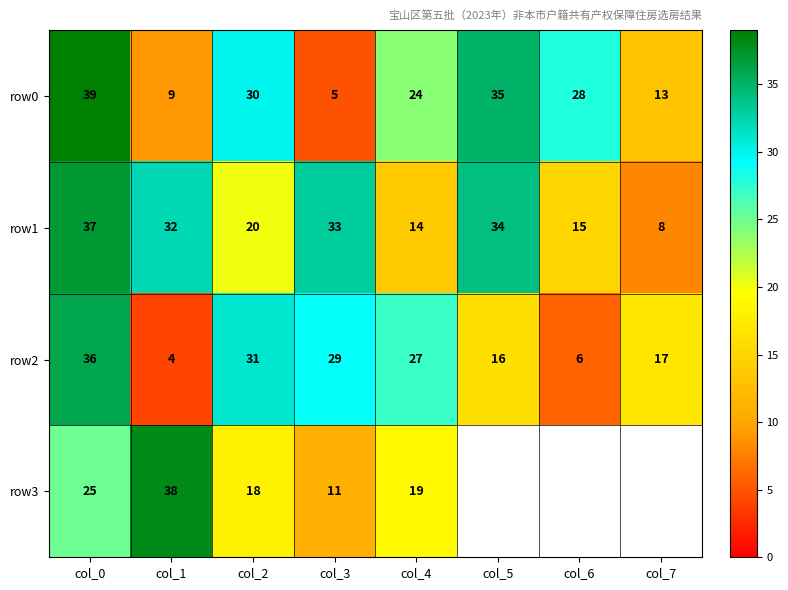

At which category is the sum across all series the highest?

col_0